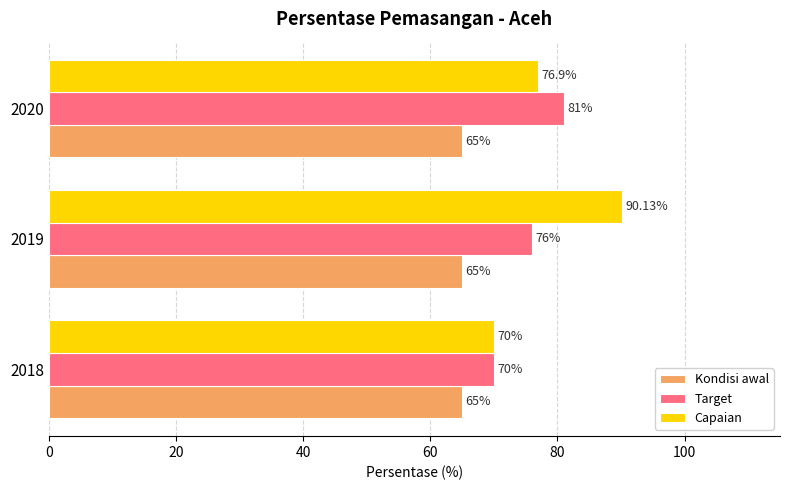

What are all the series names shown in the legend?

Kondisi awal, Target, Capaian